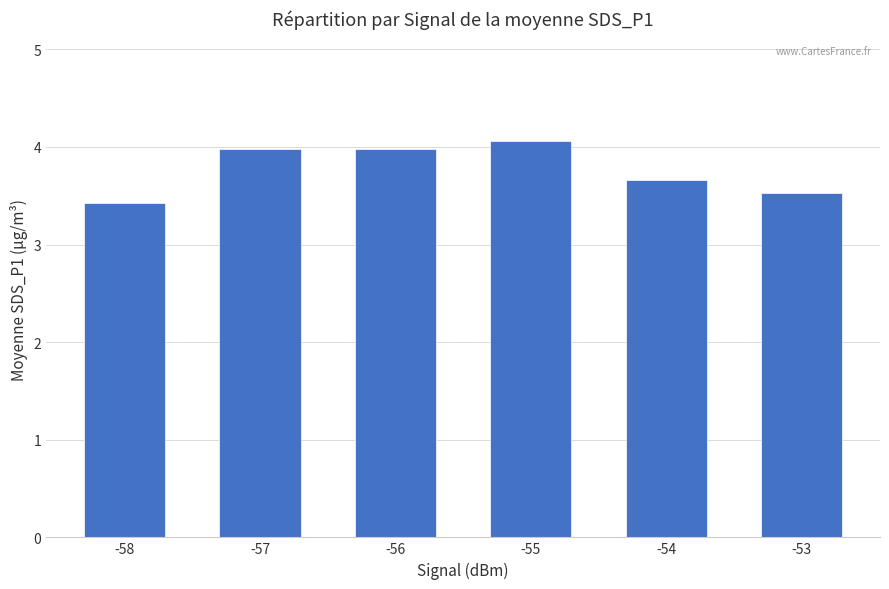

Reading left to right, extract all data points from this chart.

-58=3.4	-57=4.0	-56=4.0	-55=4.1	-54=3.7	-53=3.5